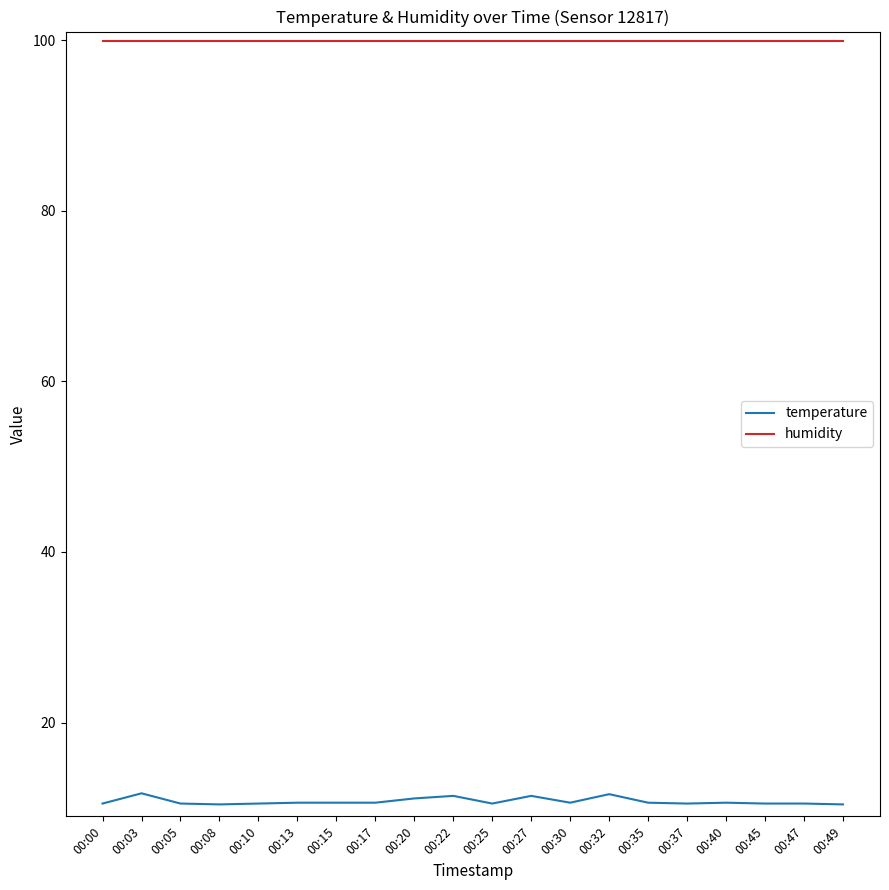

The humidity series shows 99.9 at 00:49. True or false?

True